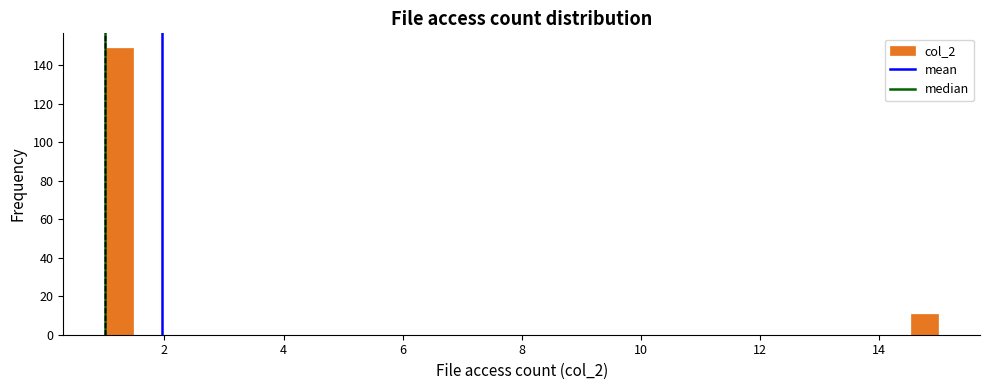

Around what value on the x-axis is the tallest bar? Give the approximate position of its centre, as read against the axis.

1.2